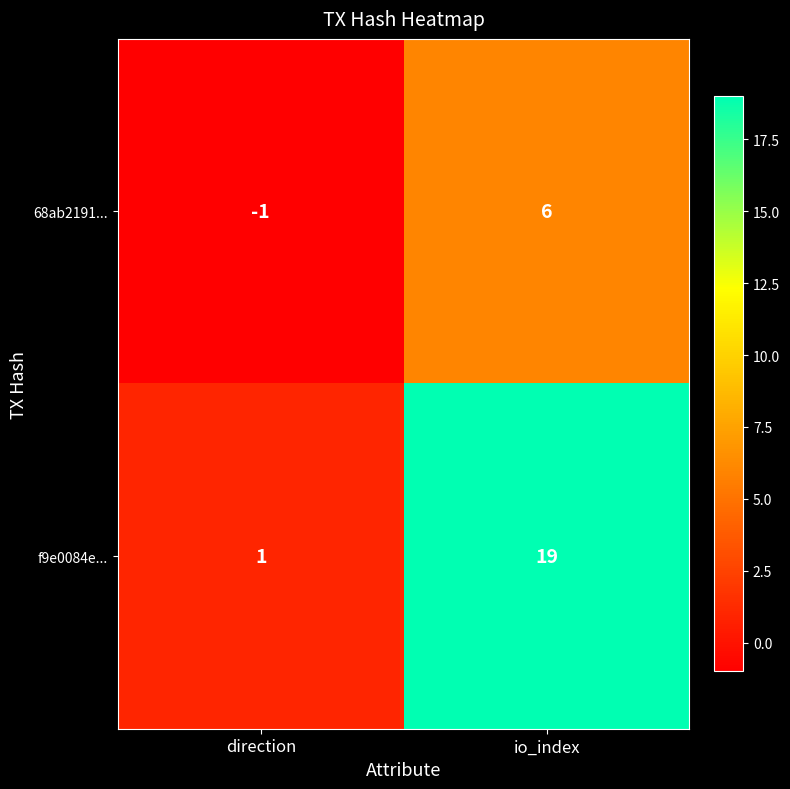

Which series has the largest total across all categories?

f9e0084e...